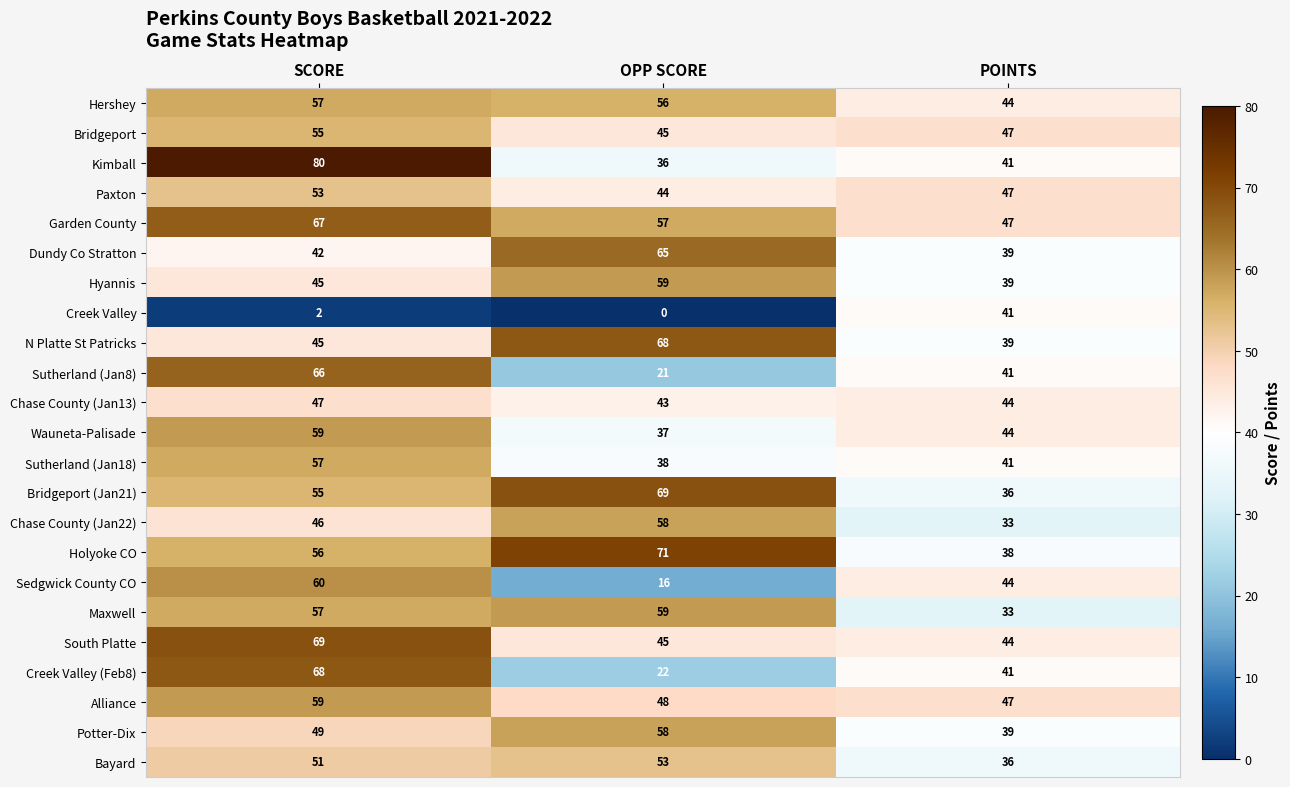

Which category has the highest value in the Chase County (Jan13) series?

SCORE